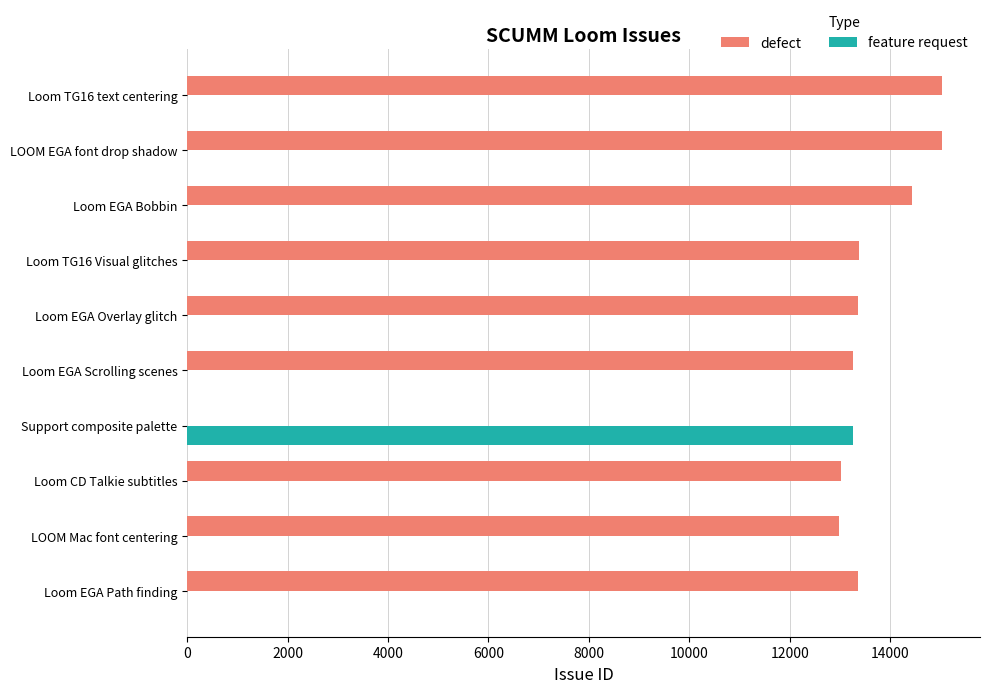

The defect series shows 5302 at Loom EGA Path finding. True or false?

False